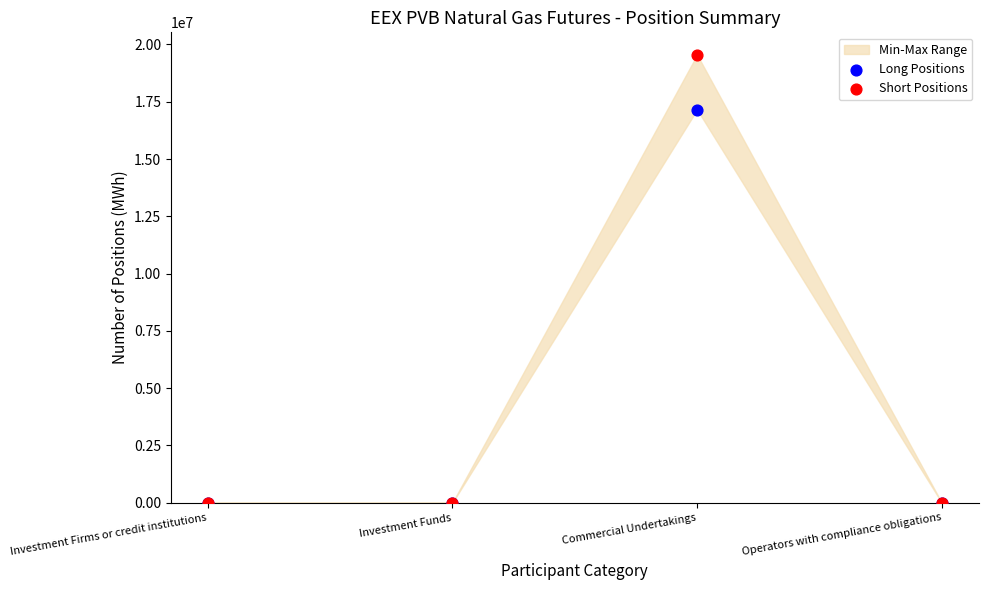

Which series reaches the maximum Y coordinate?

Short Positions